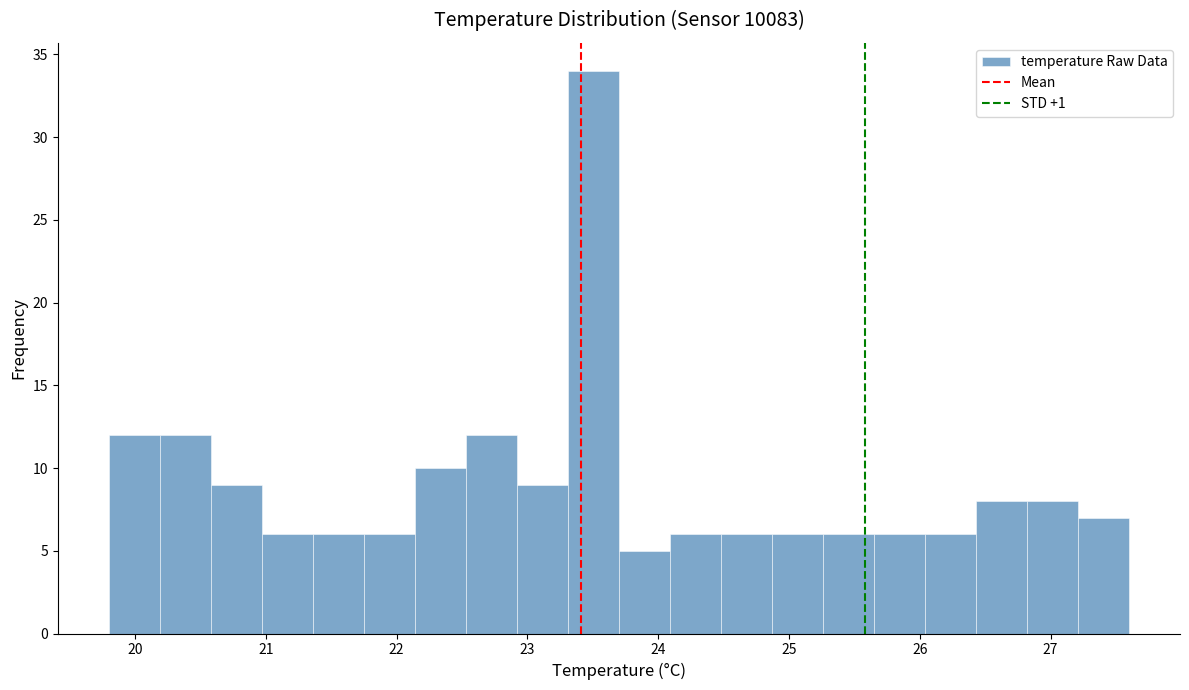

Read against the x-axis, roughly where is the centre of the tallest bar?

23.5